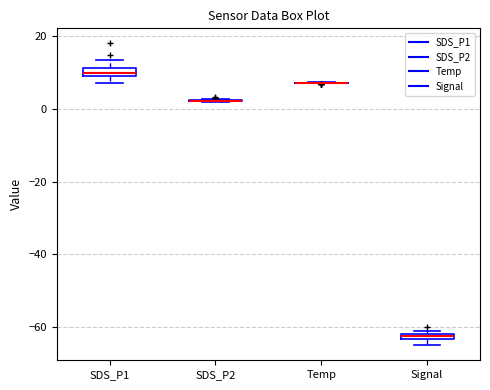

Where is the lower edge of the box for Signal on the y-axis? The values are not printed on the chart, so give them approximately, as read against the axis.

-64